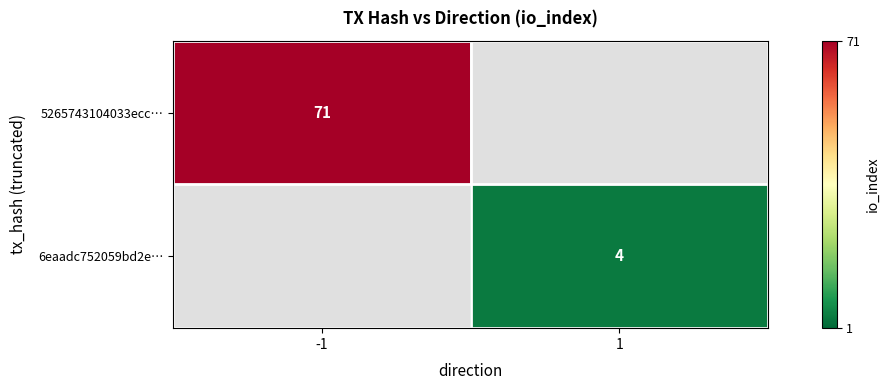

Which category has the highest value across all series?

-1